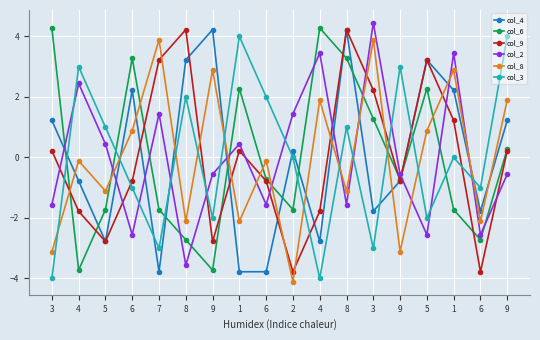

Is this an area chart (filled region under the line)?

No